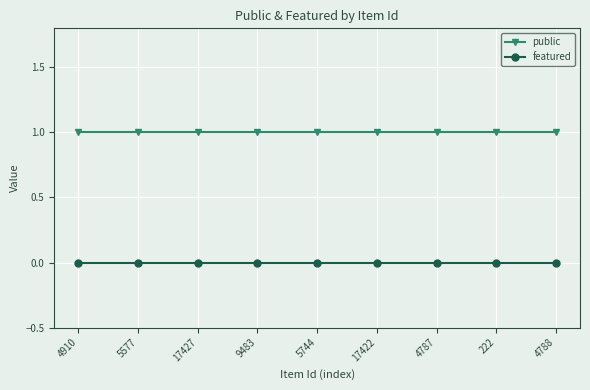

Reading left to right, what are all the values shown in this chart?

public: 4910=1	5577=1	17427=1	9483=1	5744=1	17422=1	4787=1	222=1	4788=1
featured: 4910=0	5577=0	17427=0	9483=0	5744=0	17422=0	4787=0	222=0	4788=0